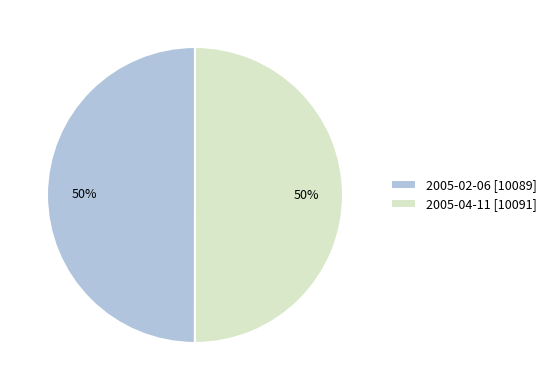

The 2005-04-11 slice represents 50% of the pie. True or false?

True